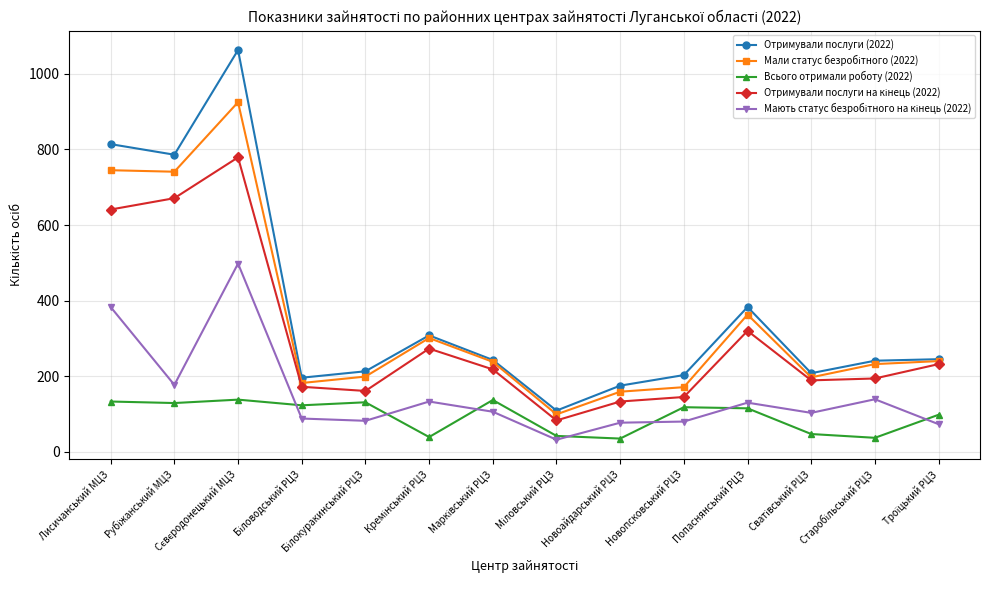

True or false: Отримували послуги (2022) and Всього отримали роботу (2022) intersect in this chart.

False